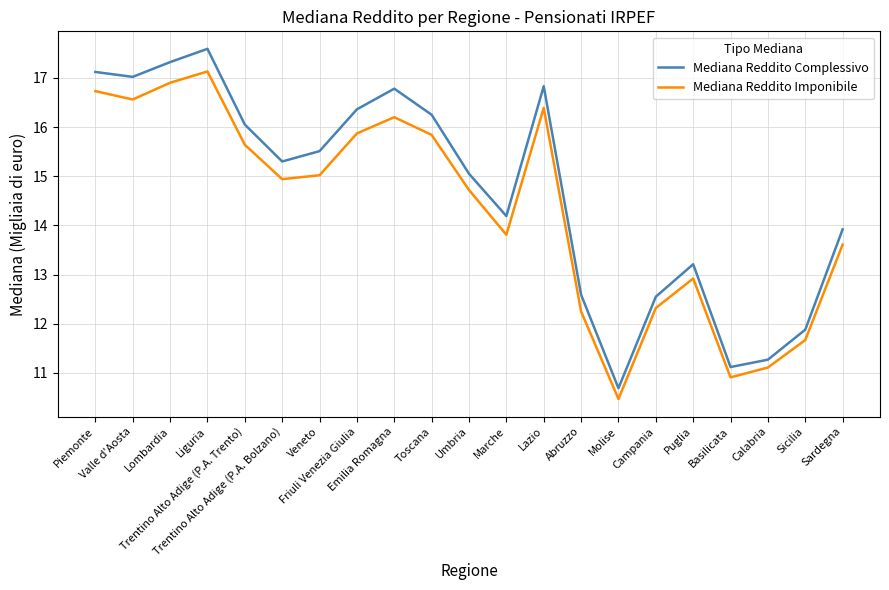

Rank the series at Marche from lowest to highest value.

Mediana Reddito Imponibile, Mediana Reddito Complessivo